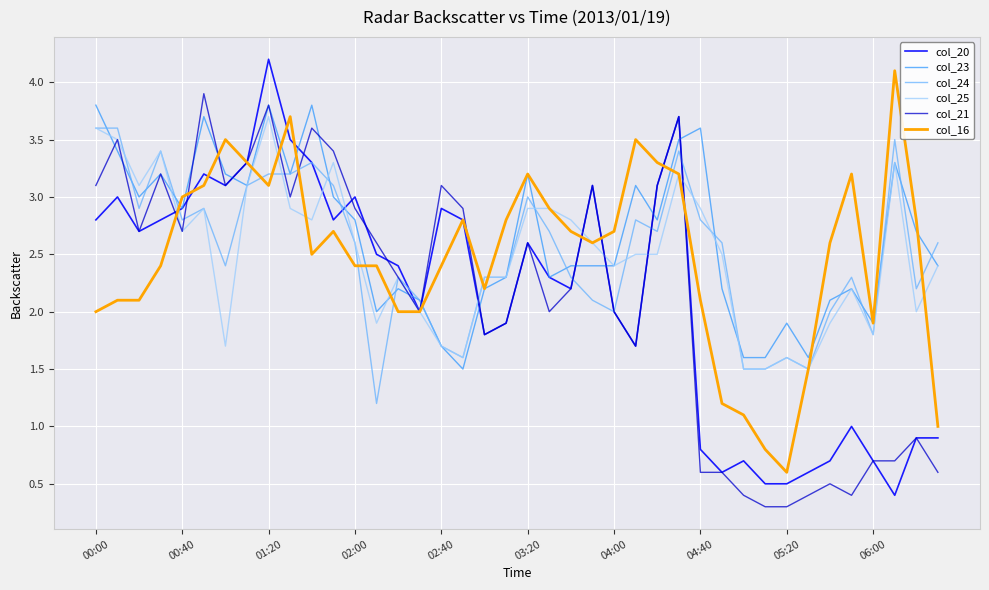

What is the average value of the col_24 series?

2.5